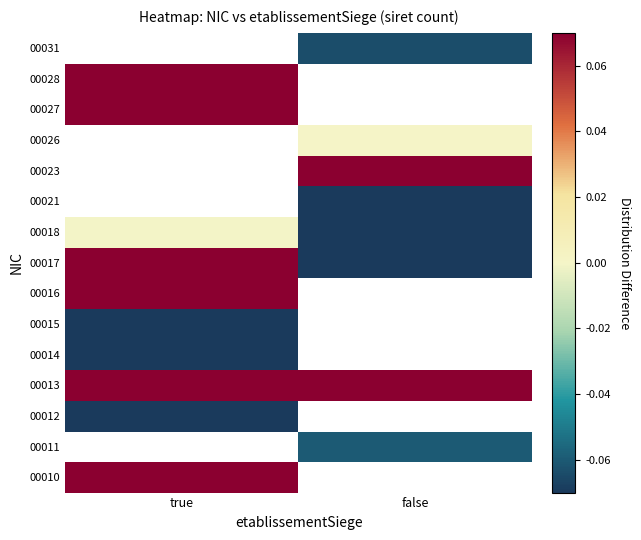

Between false and true, which is larger?

true